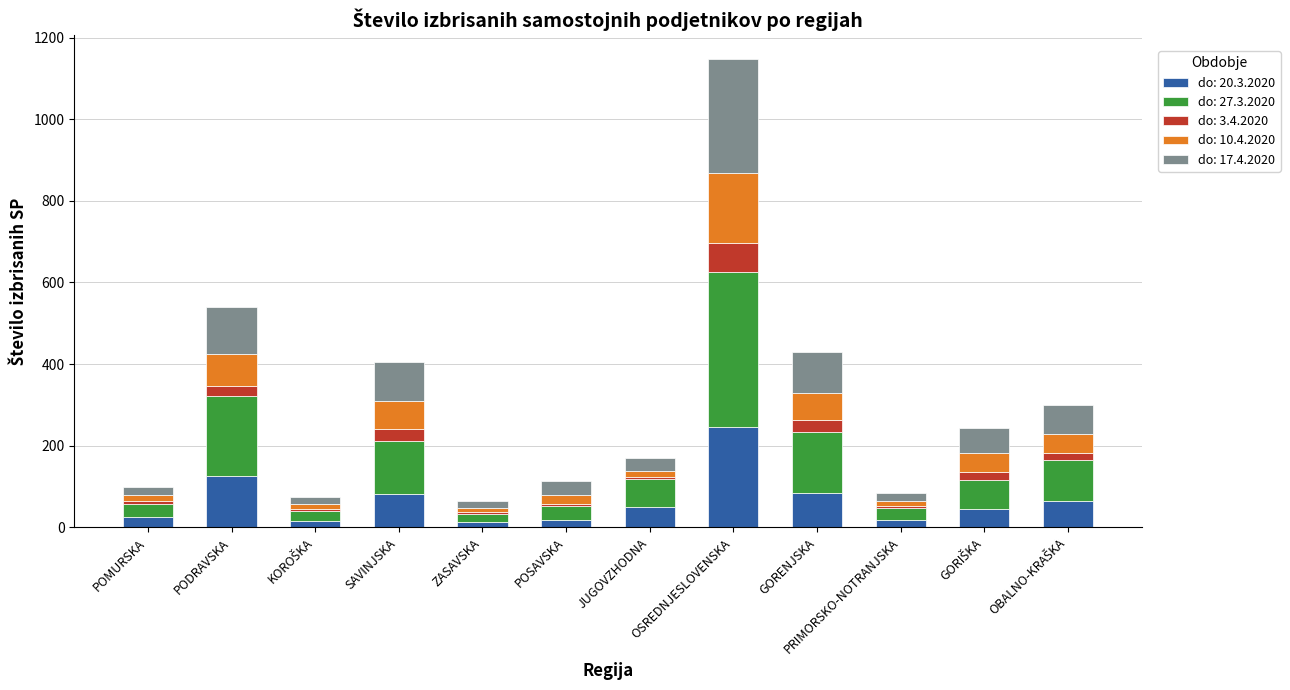

At which category is the sum across all series the highest?

OSREDNJESLOVENSKA